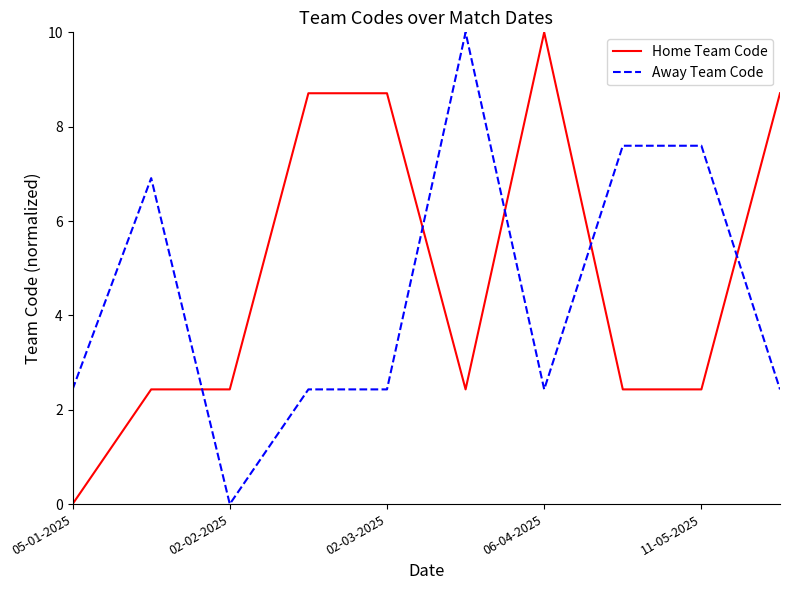

List the series in order of their overall mean, highest first.

Home Team Code, Away Team Code